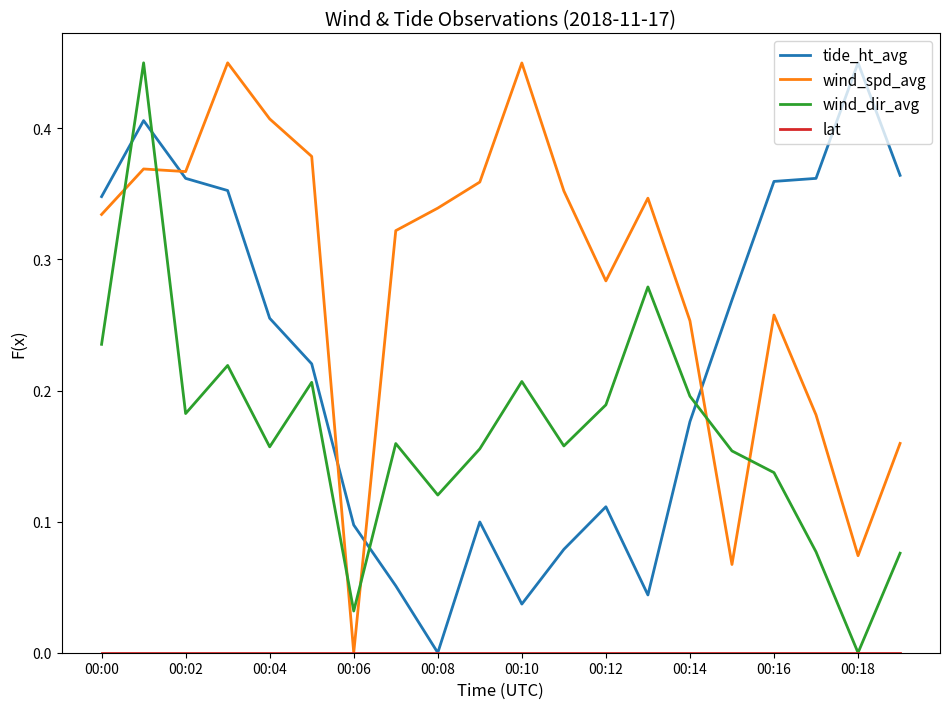

Which series has the largest total across all categories?

wind_spd_avg